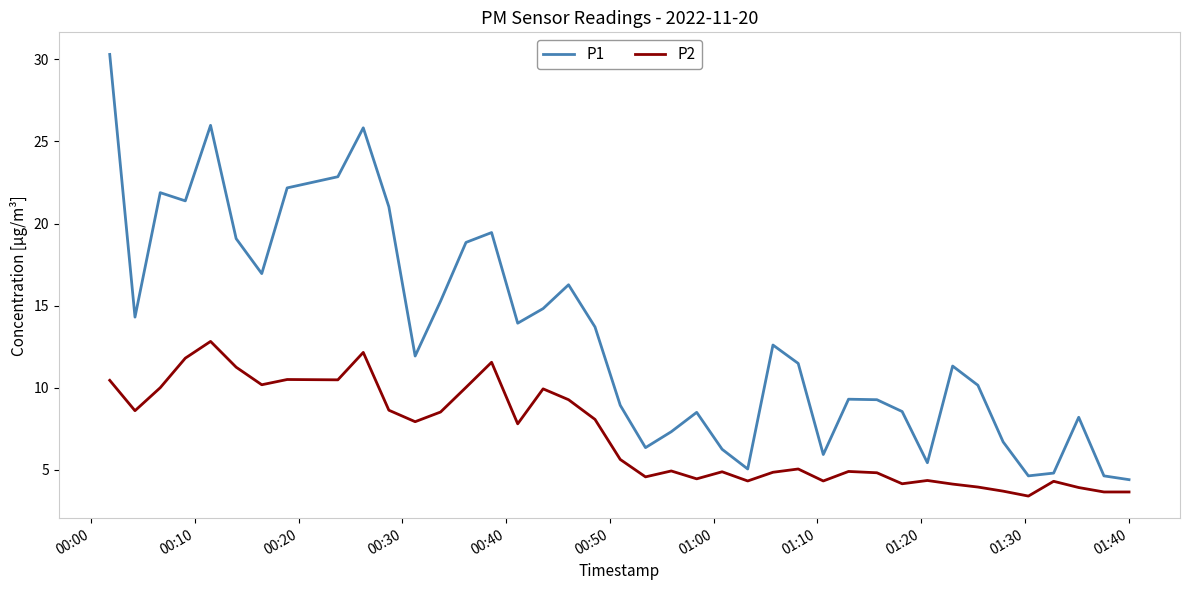

Which series has the largest total across all categories?

P1